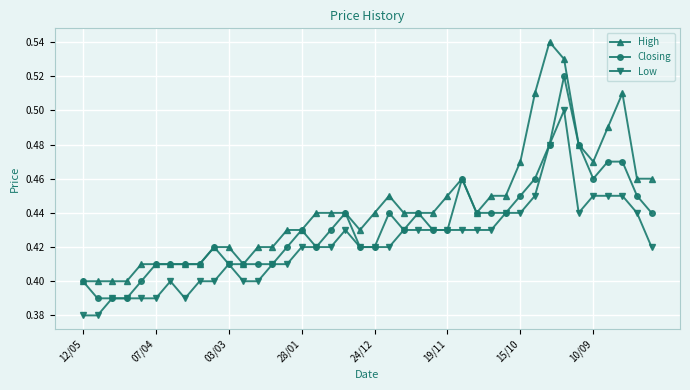

Which series has the largest range (max minus min)?

High